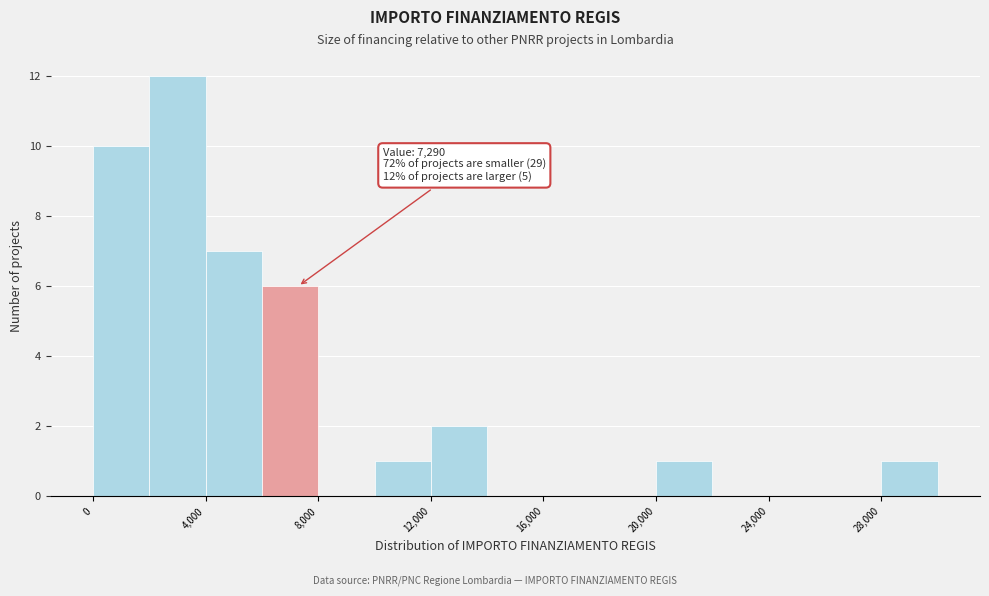

Over which range of the x-axis is the bar tallest?

2000 to 4000